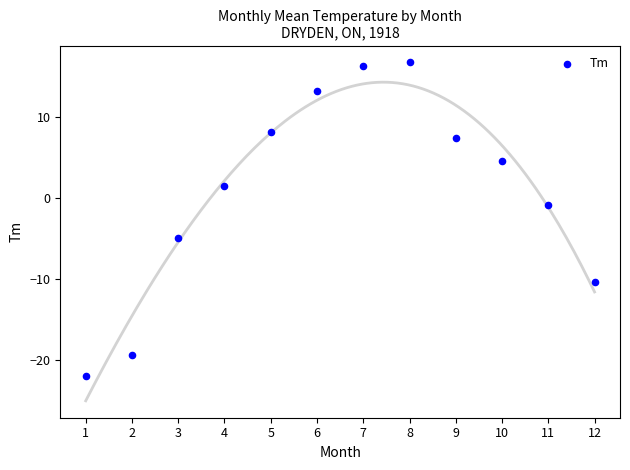

What is the range of Y values (max minus min)?

38.8